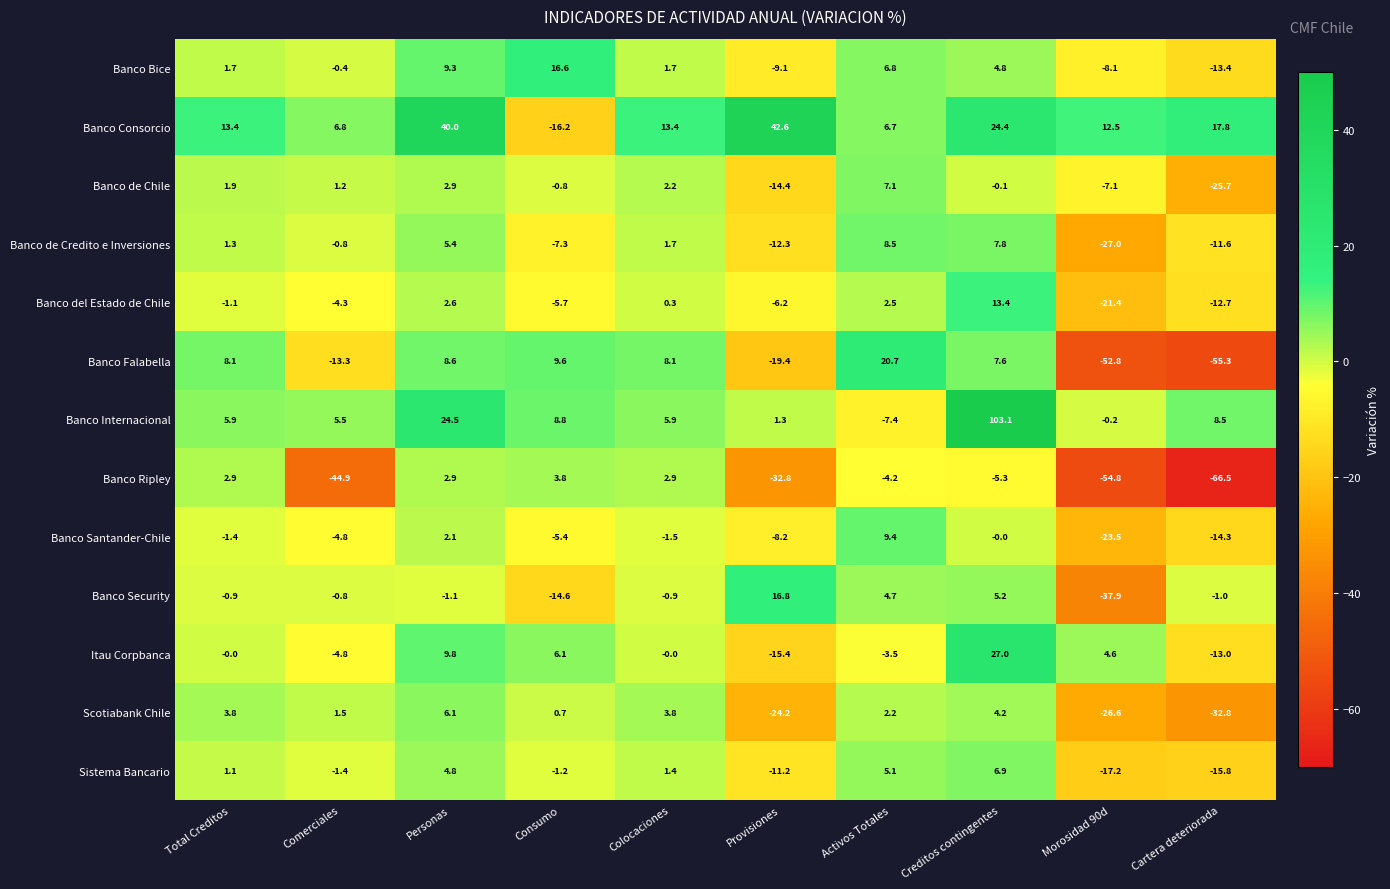

At which label is Banco Internacional closest to 47?

Personas